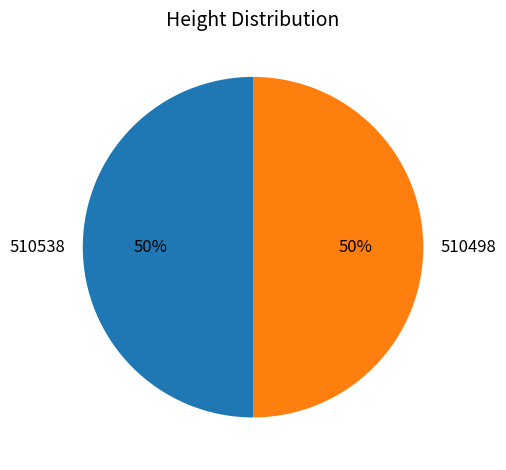

What is the ratio of the value at 510498 to the value at 510538?

1.0